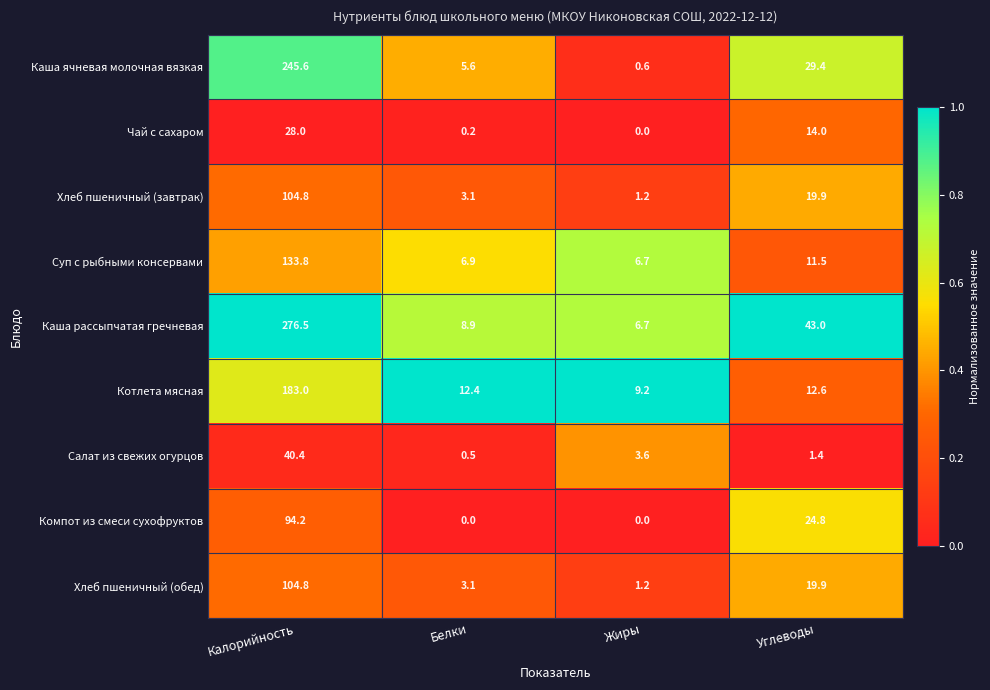

List the labels in order of Котлета мясная value, largest first.

Калорийность, Углеводы, Белки, Жиры